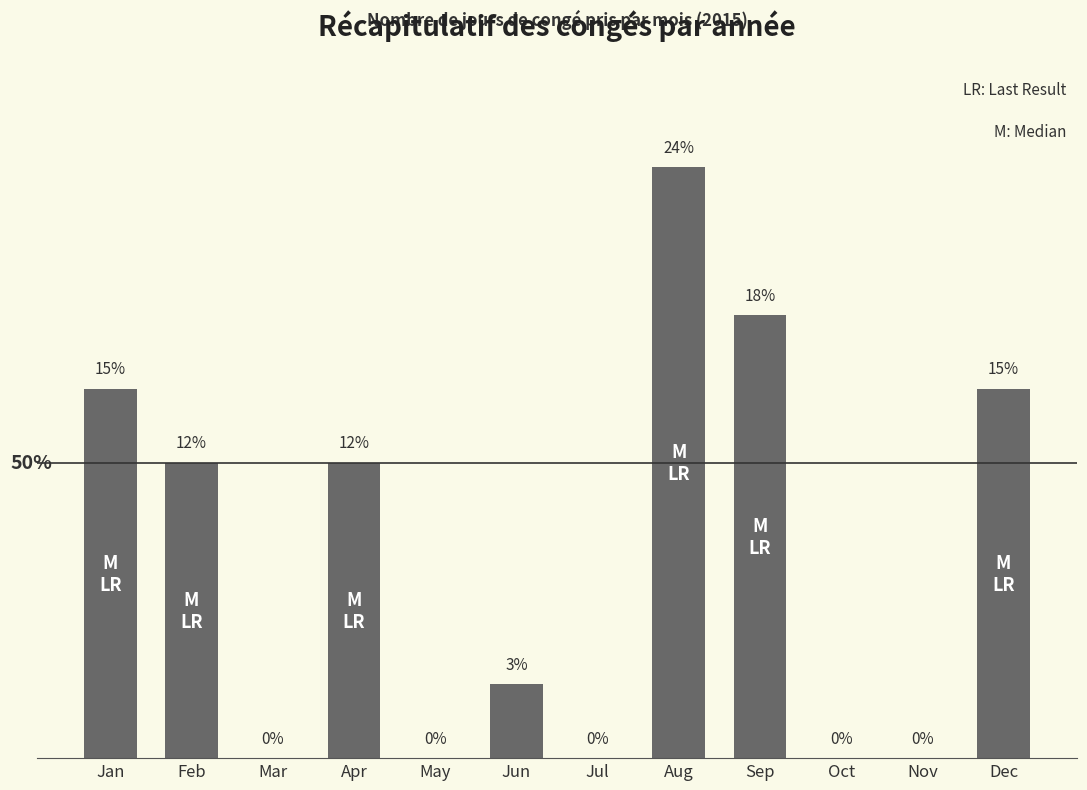

Where is the data nearest to the value 4?

Feb